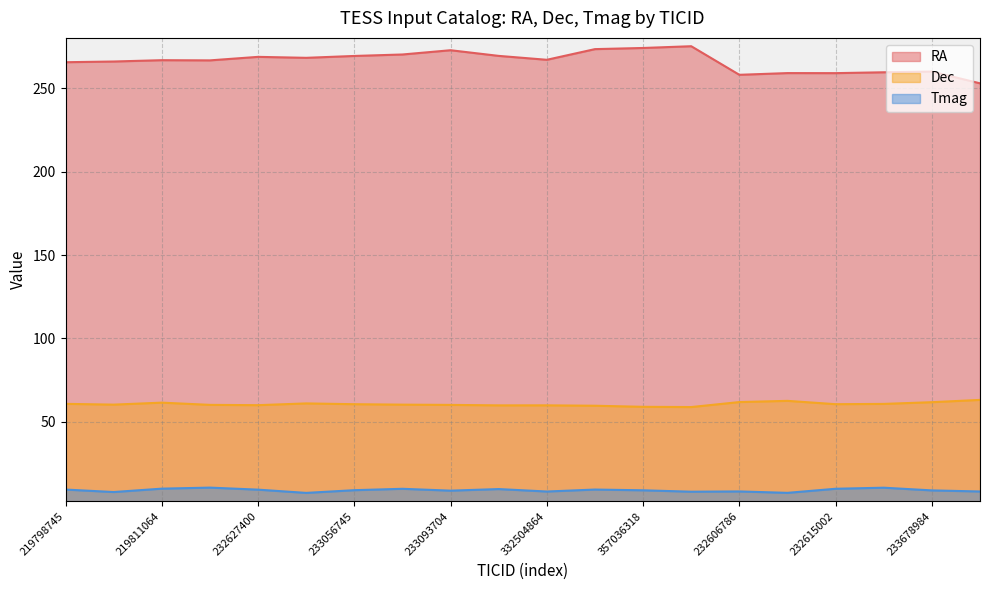

Rank the series at 232627400 from highest to lowest value.

RA, Dec, Tmag